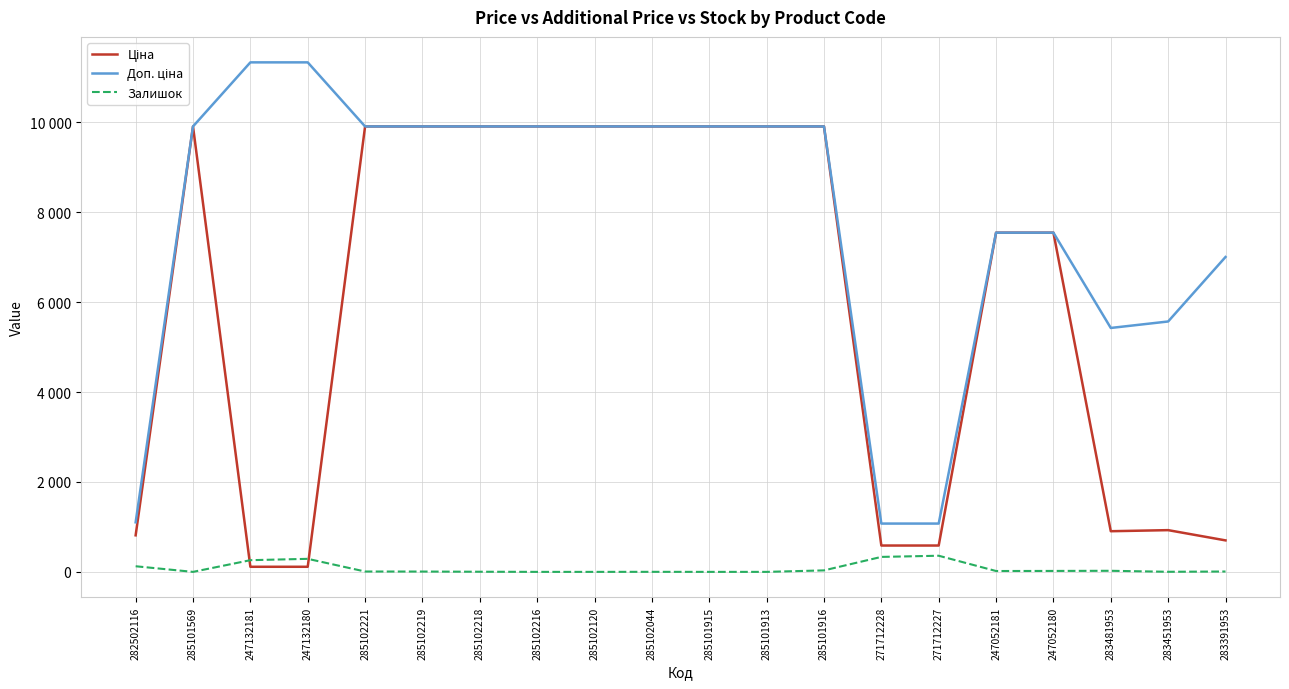

Which series has the widest spread of values?

Доп. ціна